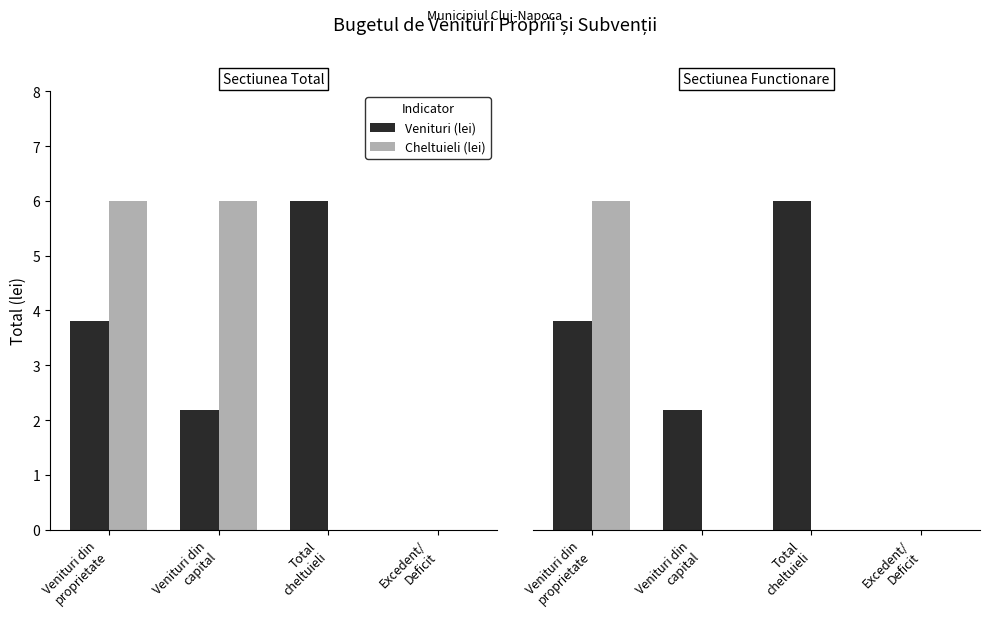

What is the average value of the Venituri (lei) series?

3.0